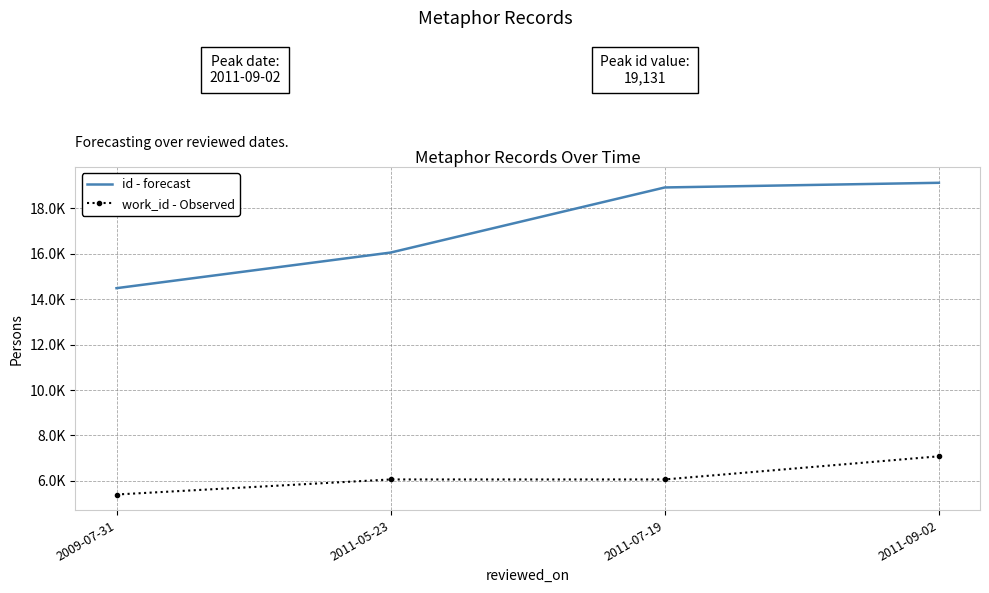

What are all the series names shown in the legend?

id - forecast, work_id - Observed